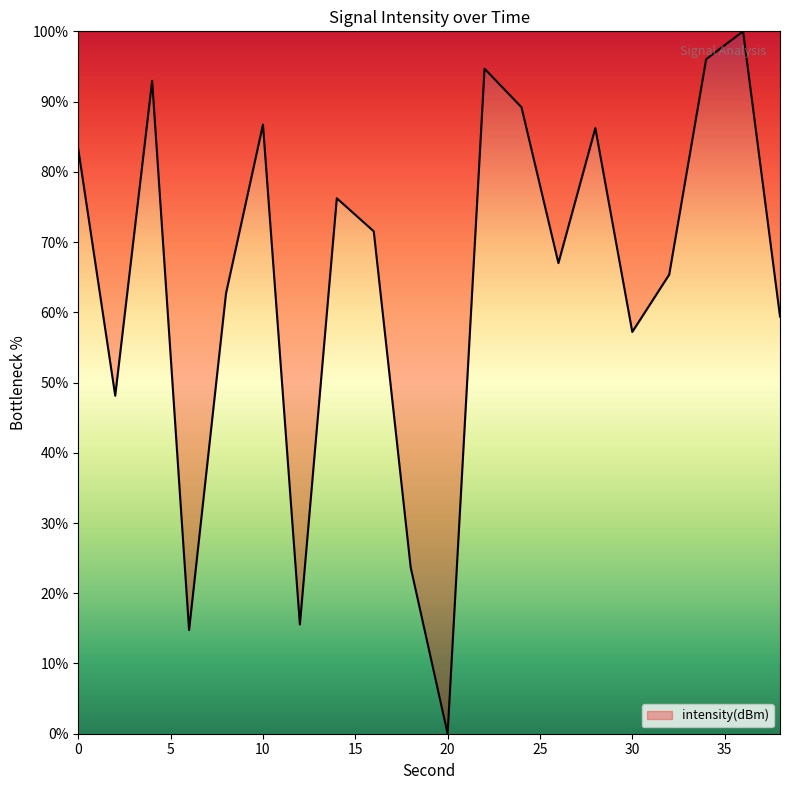

What is the difference between the maximum and minimum values?

100.0